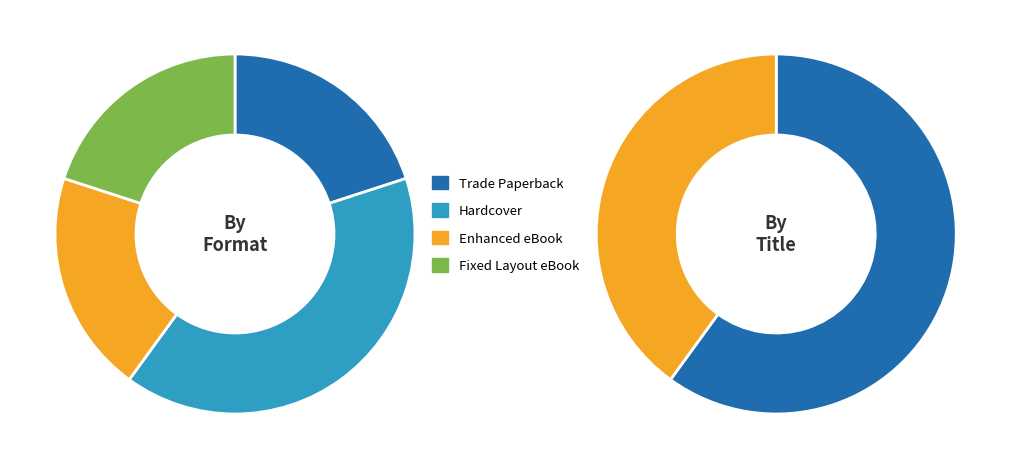

To the nearest percent, what percentage of the pie is Enhanced eBook?

20%